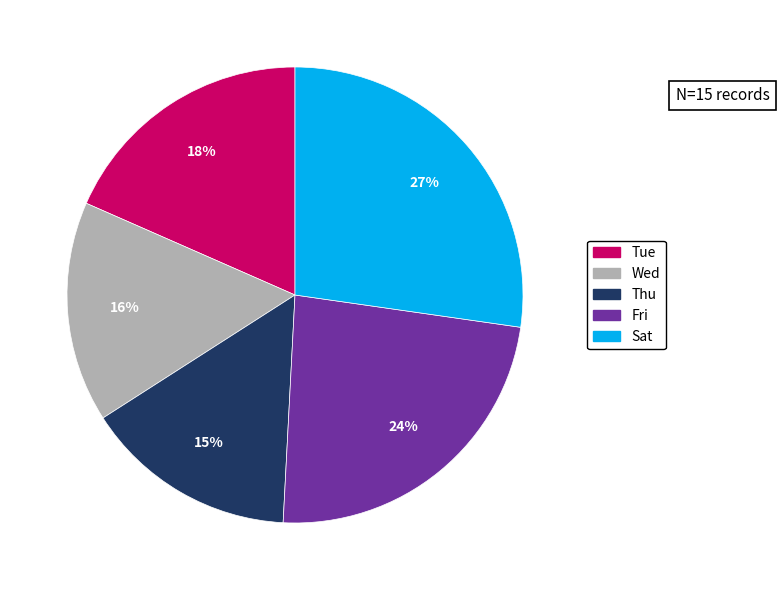

True or false: Sat accounts for 41% of the total.

False